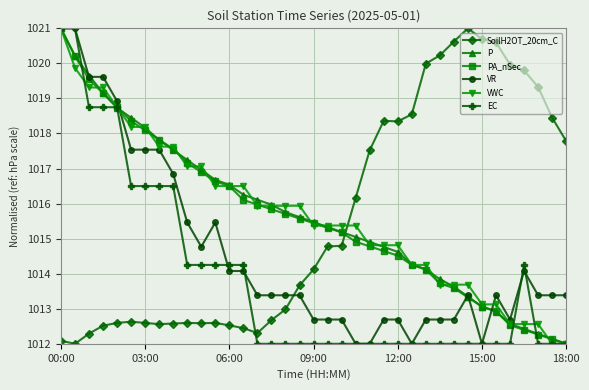

How many times do SoilH2OT_20cm_C and VR cross each other?

1